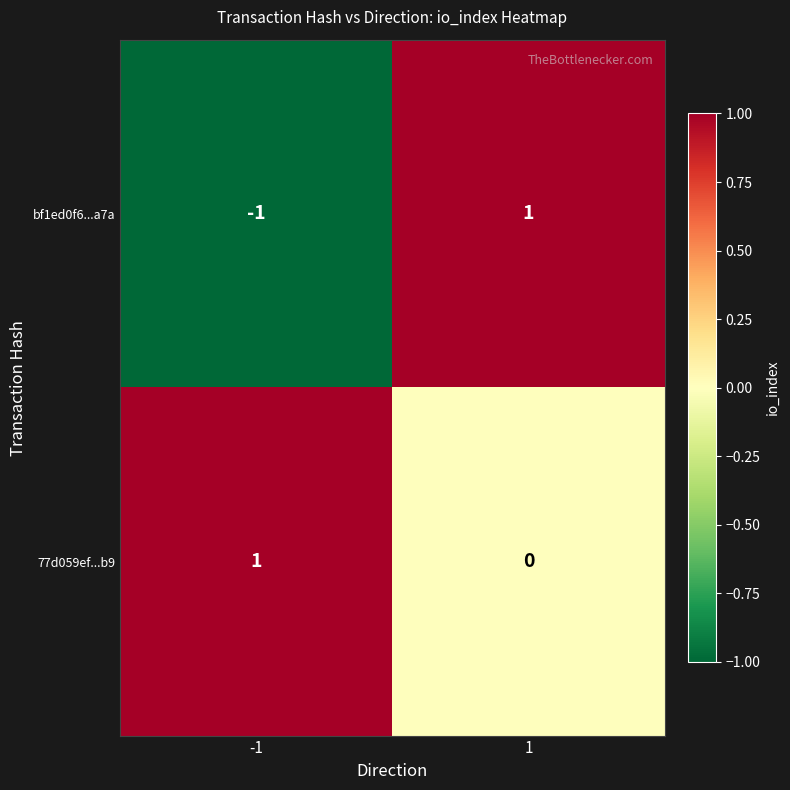

The value of 77d059ef...b9 at 1 is -1. True or false?

False